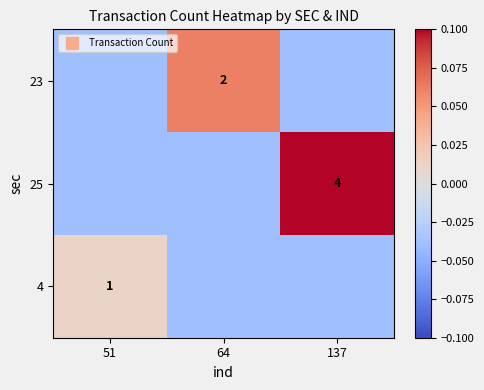

At which label is 25 closest to 0?

51